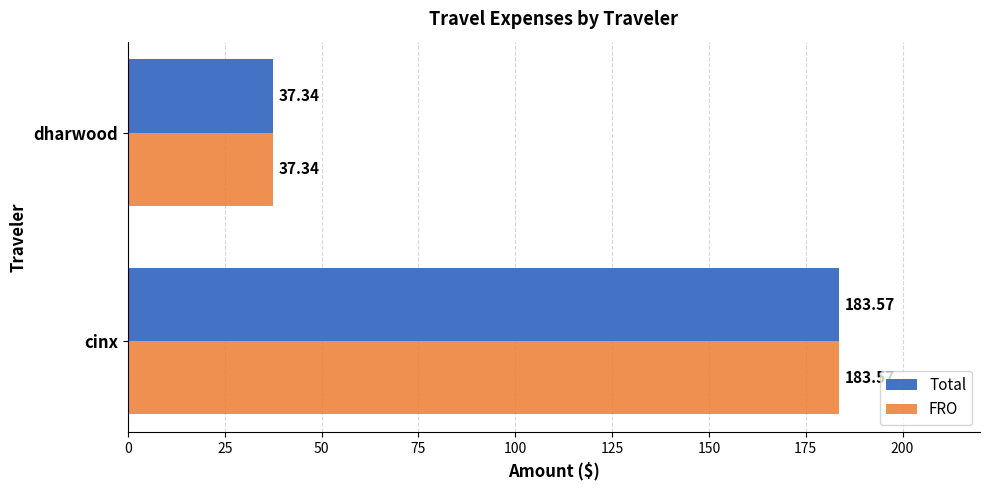

Where is Total nearest to the value 110?

dharwood